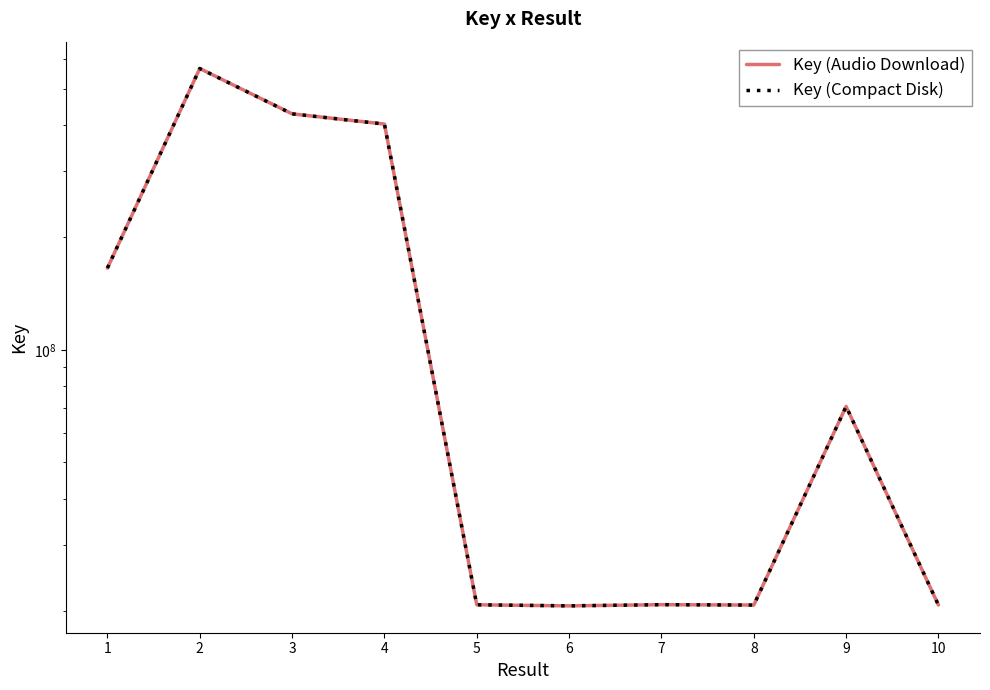

Reading left to right, extract all data points from this chart.

Key (Audio Download): 165488816	565513493	427854781	401720406	20817889	20682748	20832326	20784901	70594492	20785203
Key (Compact Disk): 165488816	565513493	427854781	401720406	20817889	20682748	20832326	20784901	70594492	20785203